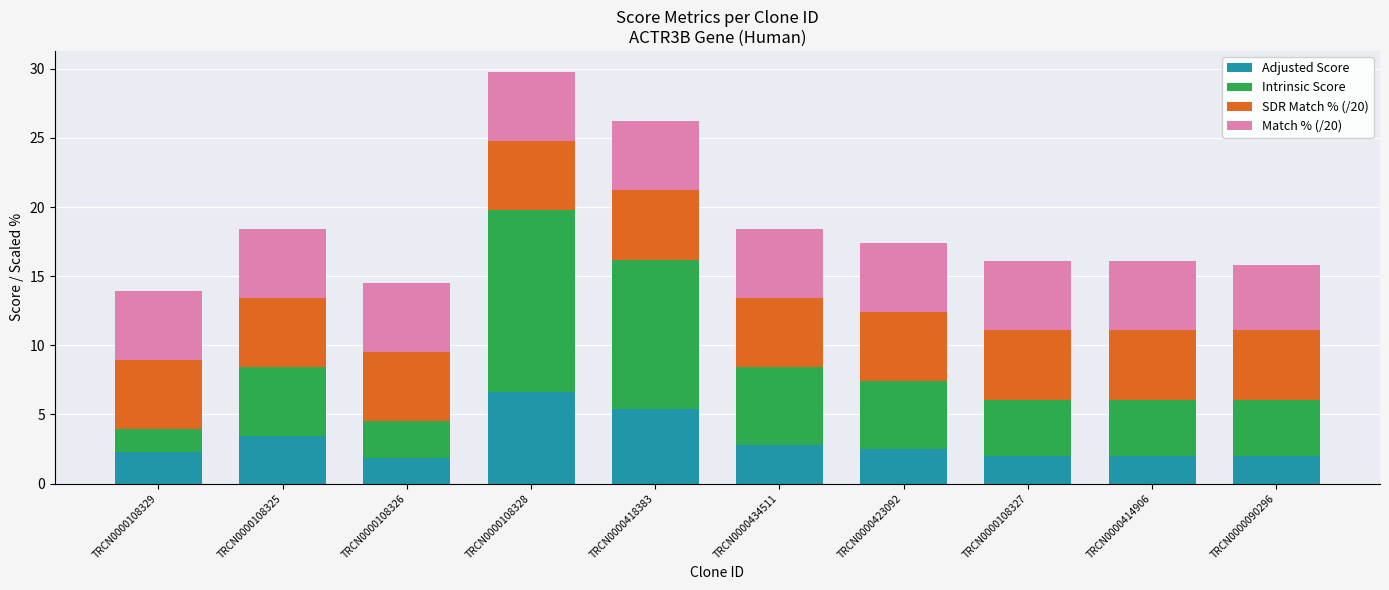

Is it true that Adjusted Score equals 2.0 at TRCN0000090296?

True